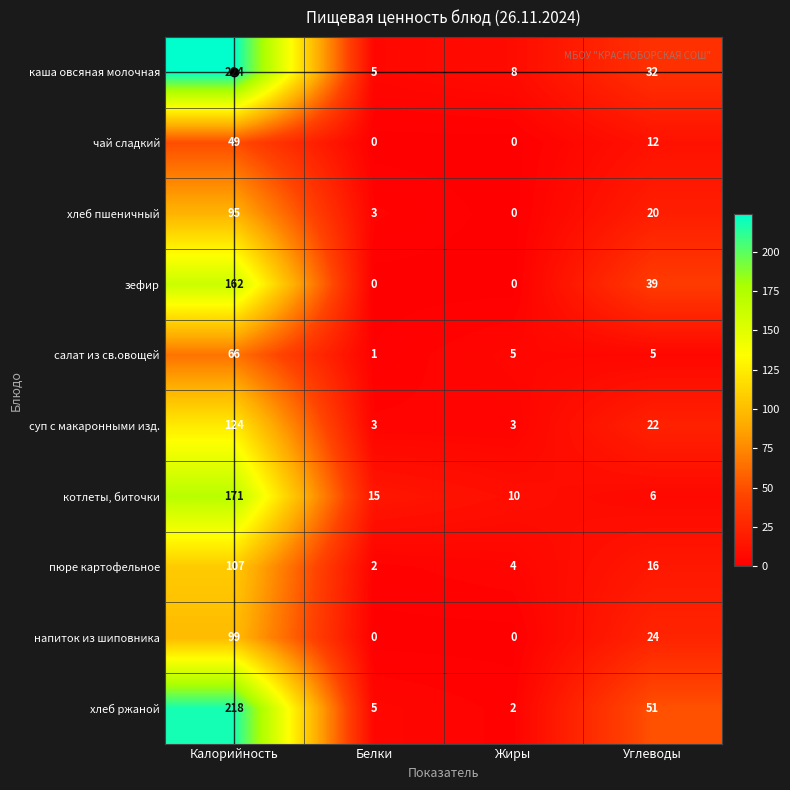

How many чай сладкий values are between 0 and 49?

4